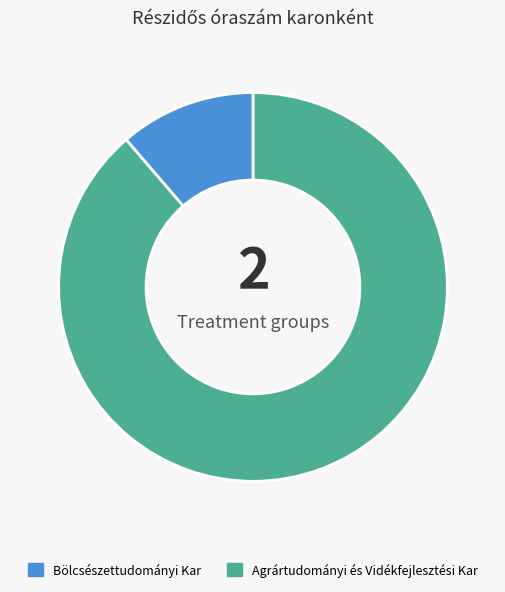

Is there a majority slice in this chart?

Yes